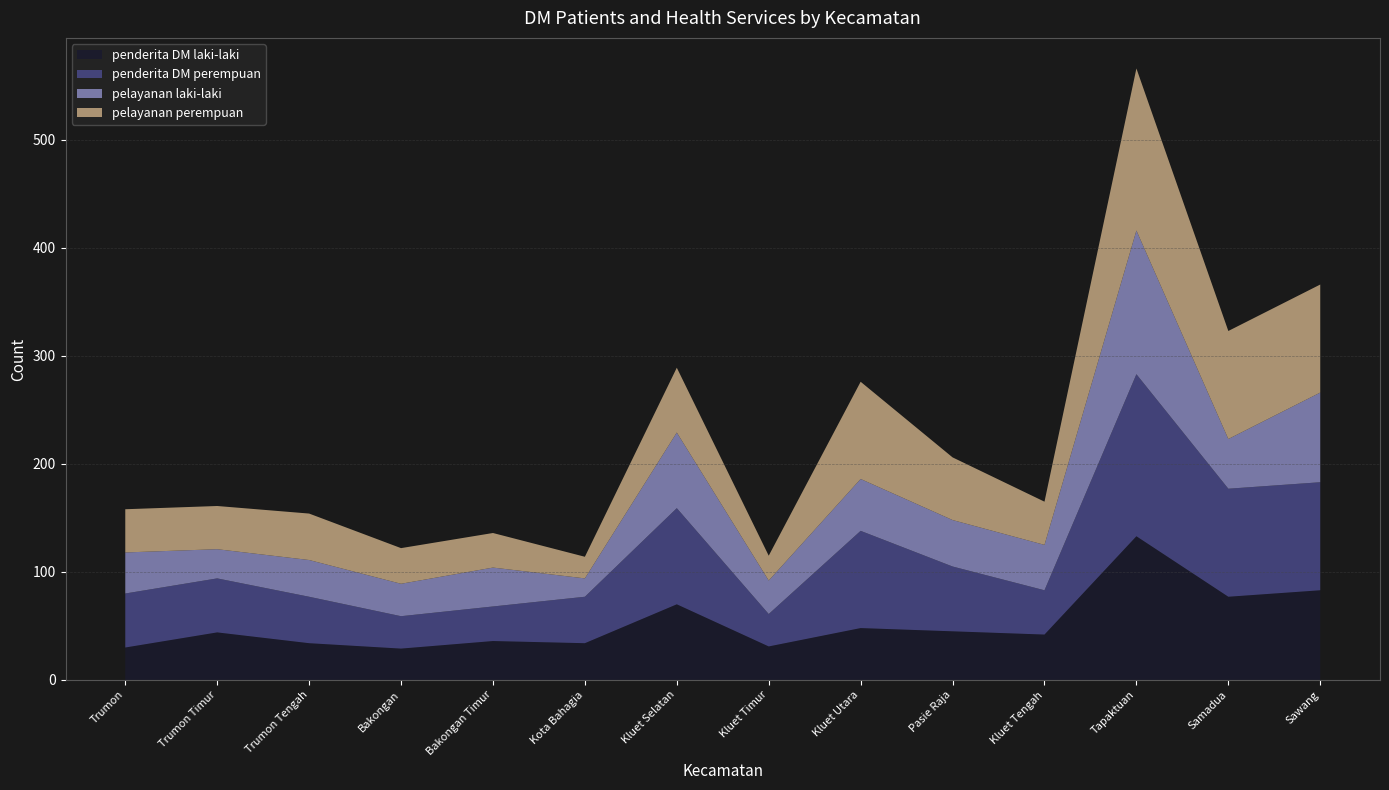

Reading left to right, list all the values displayed in this chart.

penderita DM laki-laki: Trumon=30	Trumon Timur=44	Trumon Tengah=34	Bakongan=29	Bakongan Timur=36	Kota Bahagia=34	Kluet Selatan=70	Kluet Timur=31	Kluet Utara=48	Pasie Raja=45	Kluet Tengah=42	Tapaktuan=133	Samadua=77	Sawang=83
penderita DM perempuan: Trumon=50	Trumon Timur=50	Trumon Tengah=43	Bakongan=30	Bakongan Timur=32	Kota Bahagia=43	Kluet Selatan=89	Kluet Timur=30	Kluet Utara=90	Pasie Raja=60	Kluet Tengah=41	Tapaktuan=150	Samadua=100	Sawang=100
pelayanan laki-laki: Trumon=38	Trumon Timur=27	Trumon Tengah=34	Bakongan=30	Bakongan Timur=36	Kota Bahagia=17	Kluet Selatan=70	Kluet Timur=31	Kluet Utara=48	Pasie Raja=43	Kluet Tengah=42	Tapaktuan=133	Samadua=46	Sawang=83
pelayanan perempuan: Trumon=40	Trumon Timur=40	Trumon Tengah=43	Bakongan=33	Bakongan Timur=32	Kota Bahagia=20	Kluet Selatan=60	Kluet Timur=23	Kluet Utara=90	Pasie Raja=58	Kluet Tengah=40	Tapaktuan=150	Samadua=100	Sawang=100